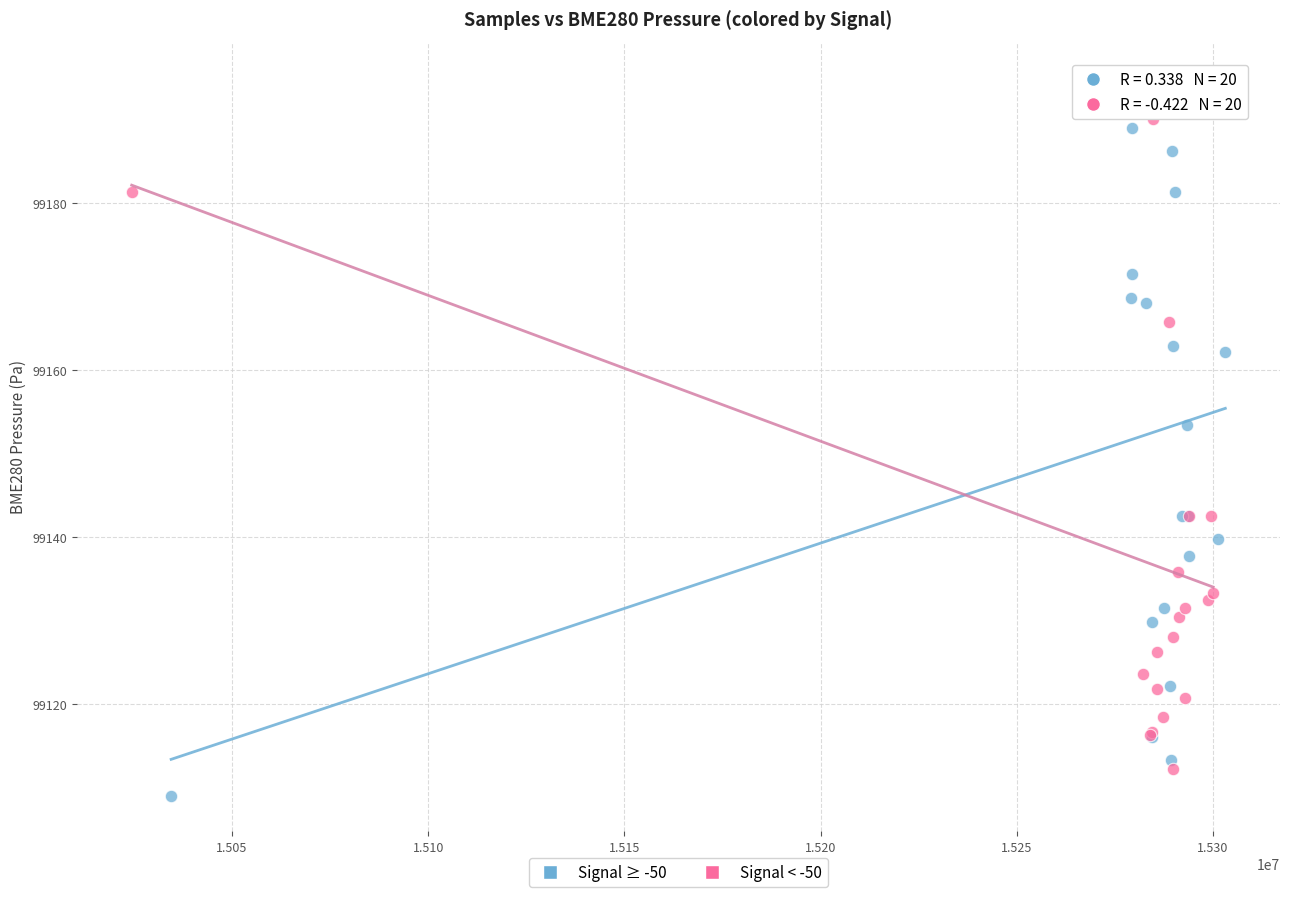

Which series has the widest spread of Y values?

Signal ≥ -50